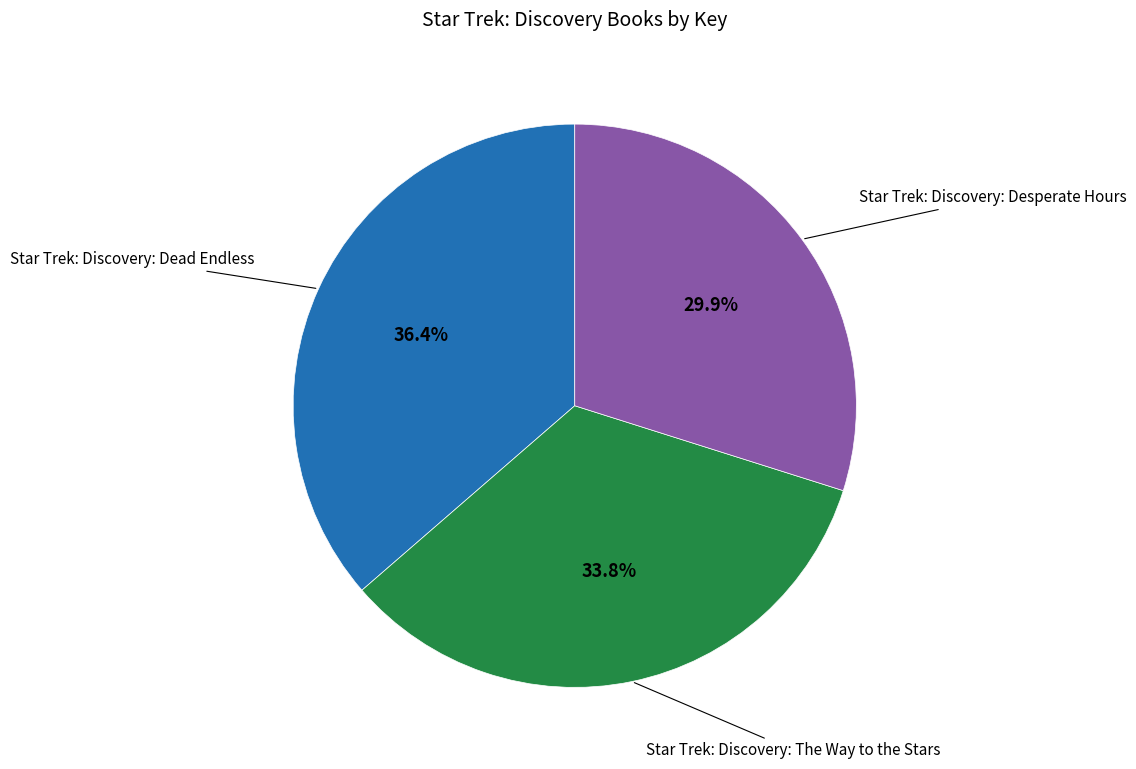

Is there a majority slice in this chart?

No